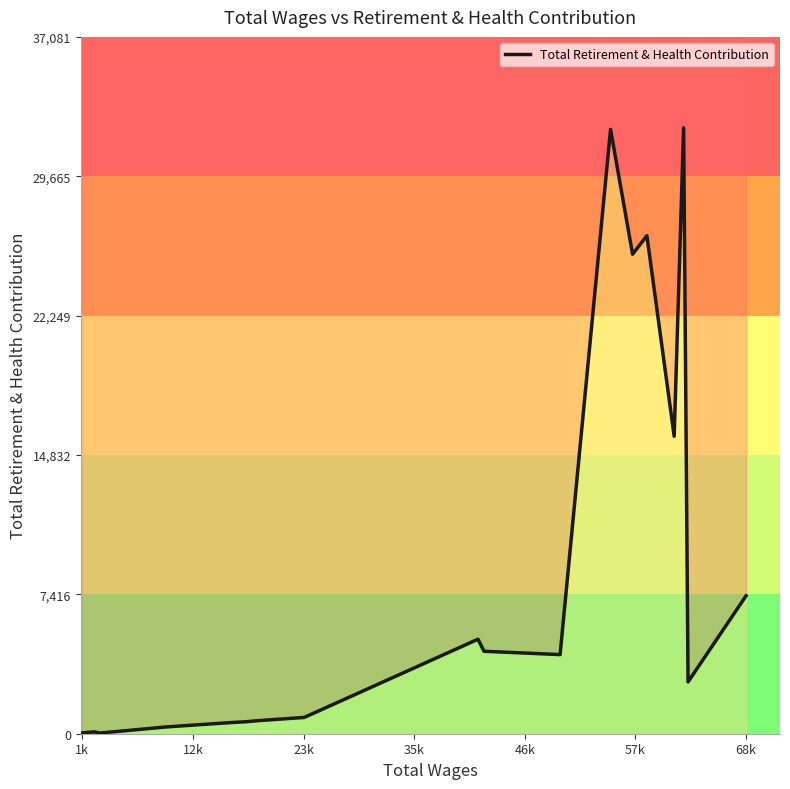

Count the number of values greater than 866.

10